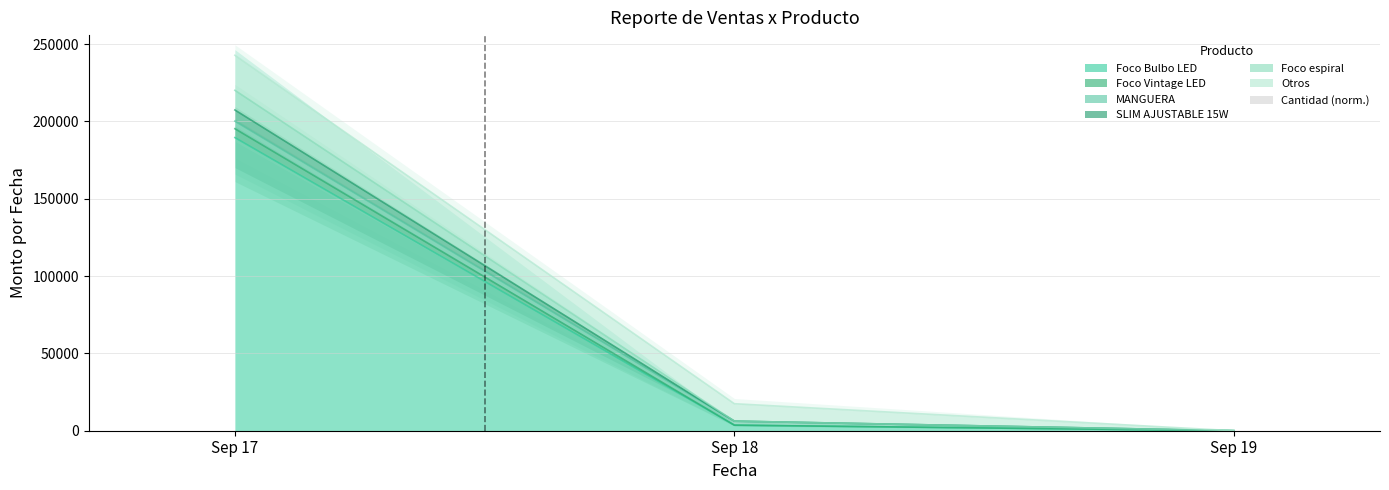

Is it true that the value at Sep 19 is 0.0?

True